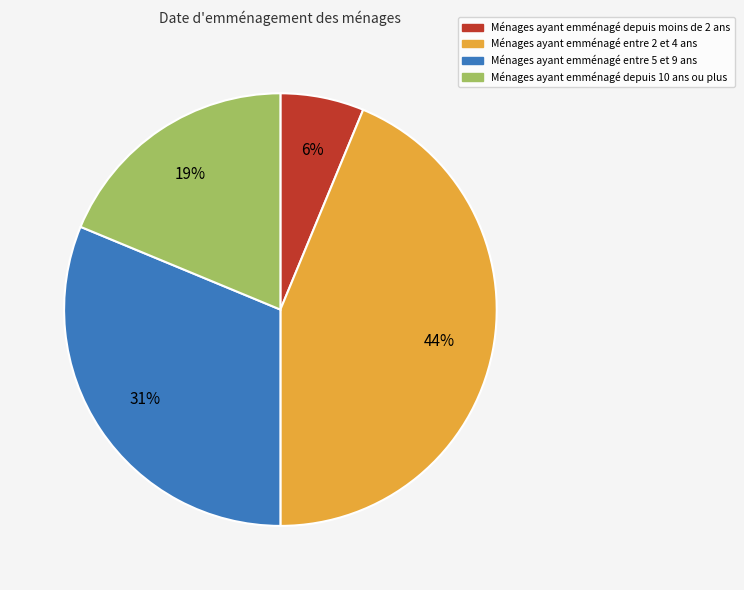

To the nearest percent, what portion does Ménages ayant emménagé entre 5 et 9 ans represent?

31%